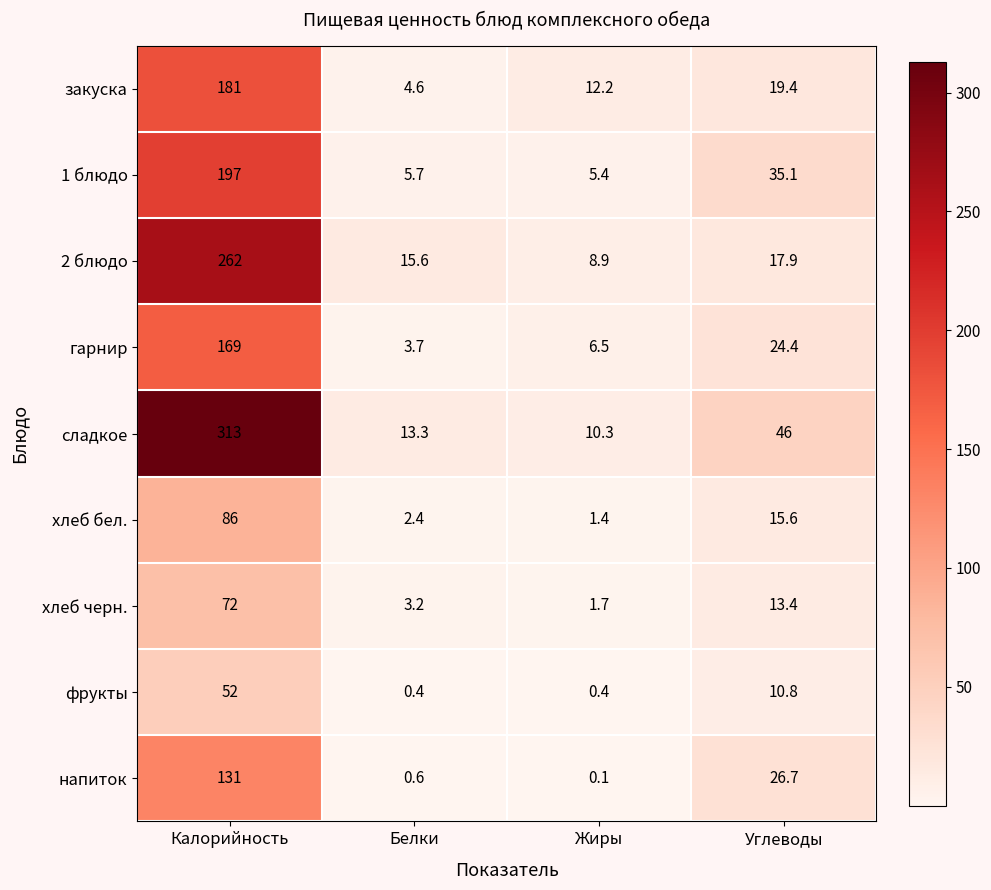

What is the maximum value shown in the chart?

313.0